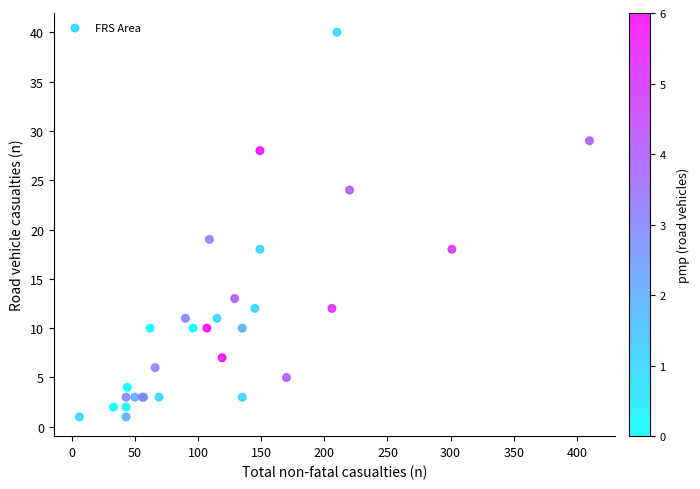

What Y value in the scatter plot is closest to 20?

19